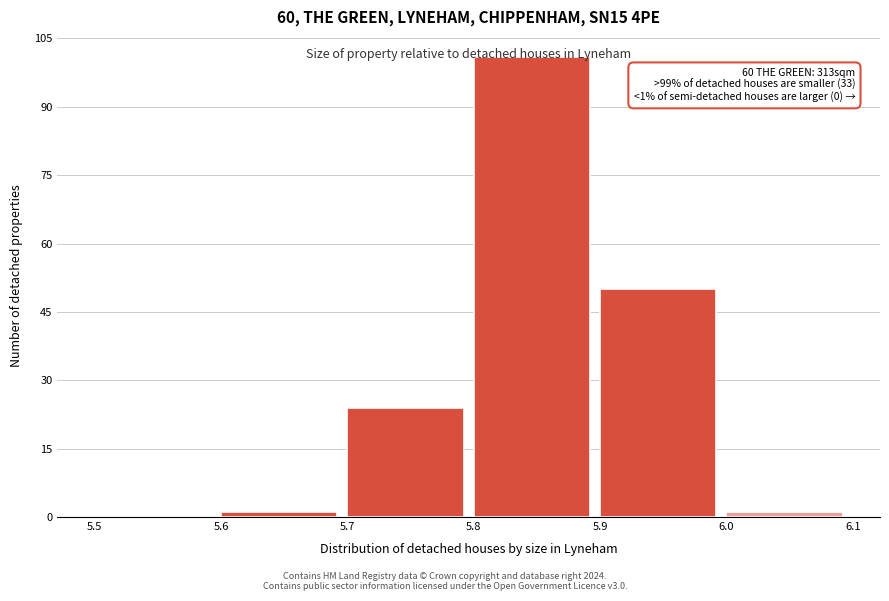

Over which range of the x-axis is the bar tallest?

5.8 to 5.9